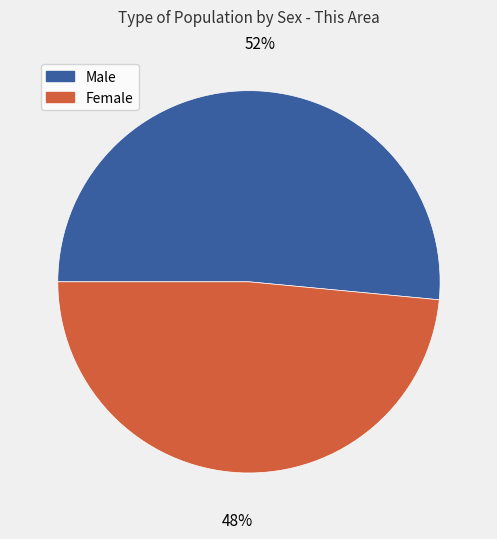

Is the sum of Female and Male greater than half?

Yes